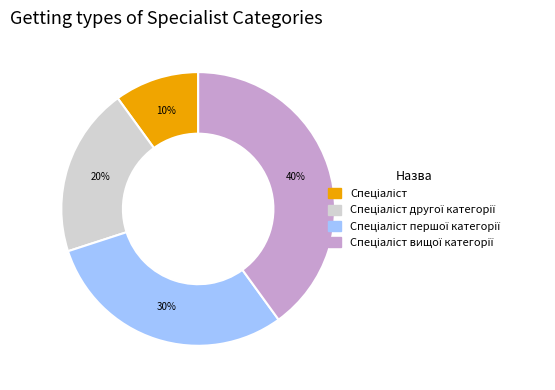

Does any single category account for the majority?

No